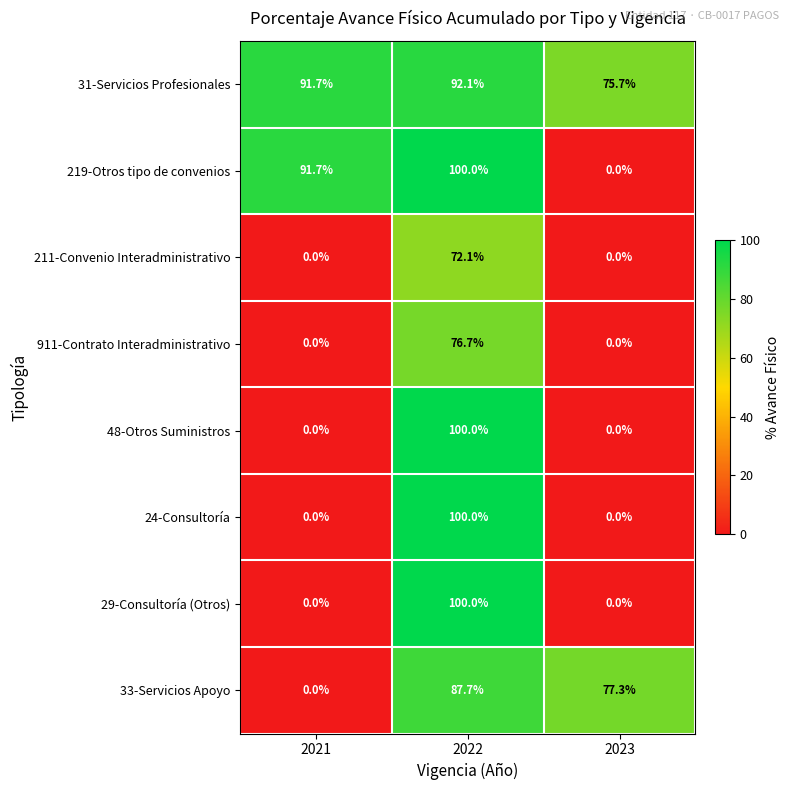

Which series has the largest total across all categories?

31-Servicios Profesionales